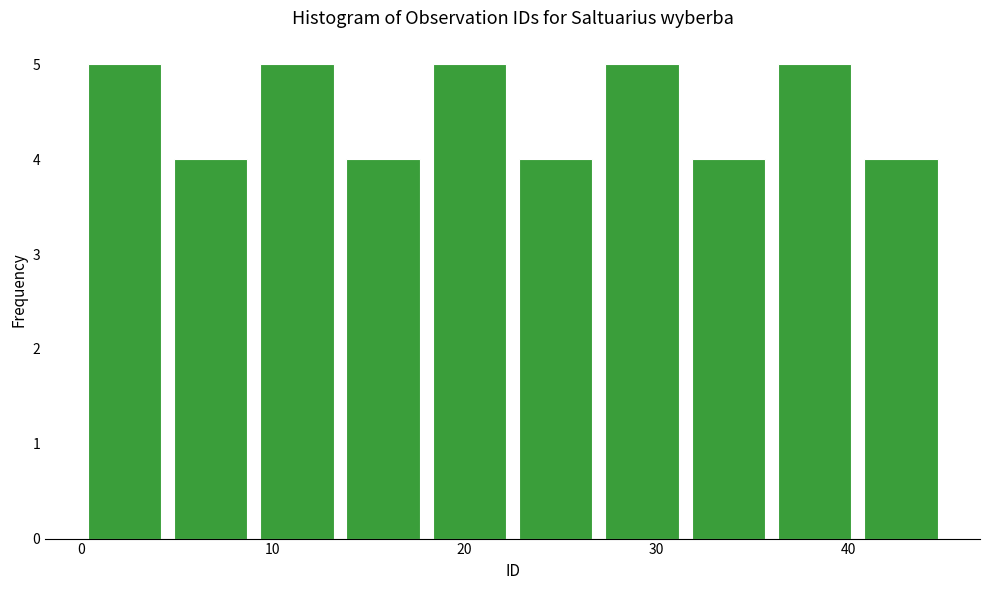

Reading left to right, transcribe this chart: for each bar, give the range it covers on the x-axis and its height. Neither the bar edges nor the heights are printed on the chart, so give them approximately, as read against the axes.

0.0 to 4.5: 5
4.5 to 9.0: 4
9.0 to 13.5: 5
13.5 to 18.0: 4
18.0 to 22.5: 5
22.5 to 27.0: 4
27.0 to 31.5: 5
31.5 to 36.0: 4
36.0 to 40.5: 5
40.5 to 45.0: 4